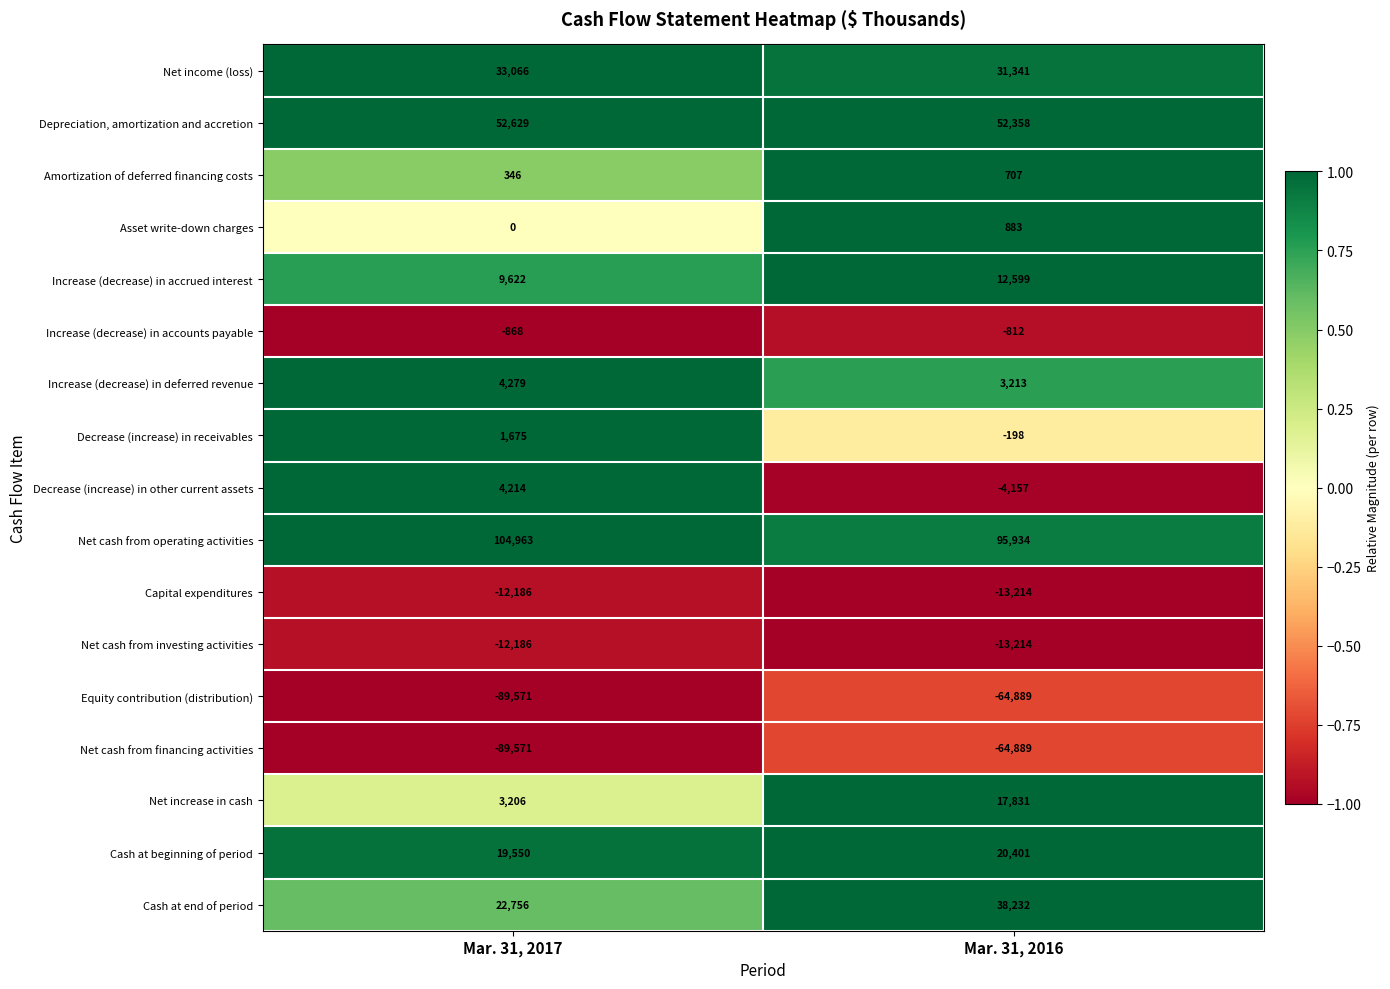

What is the difference between the maximum and minimum values in the Depreciation, amortization and accretion series?

271